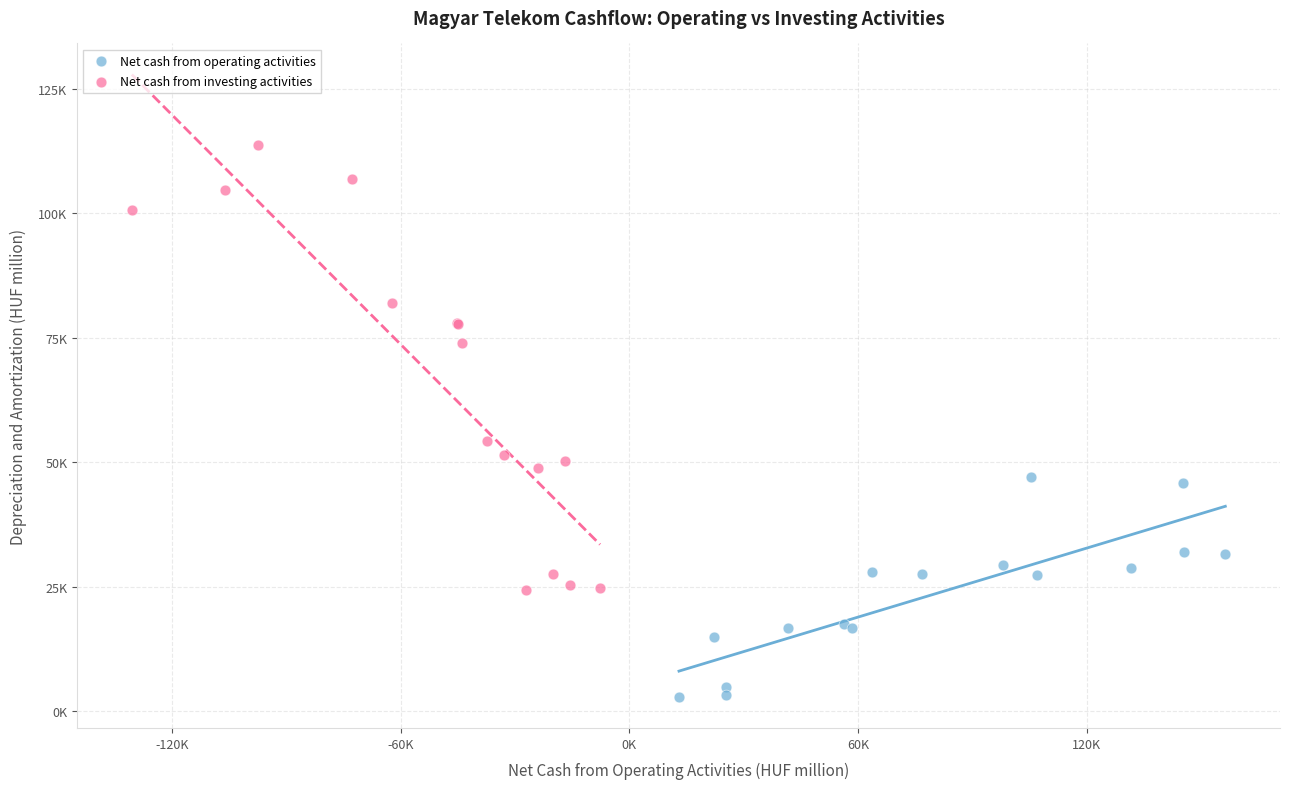

What are all the series names shown in the legend?

Net cash from operating activities, Net cash from investing activities